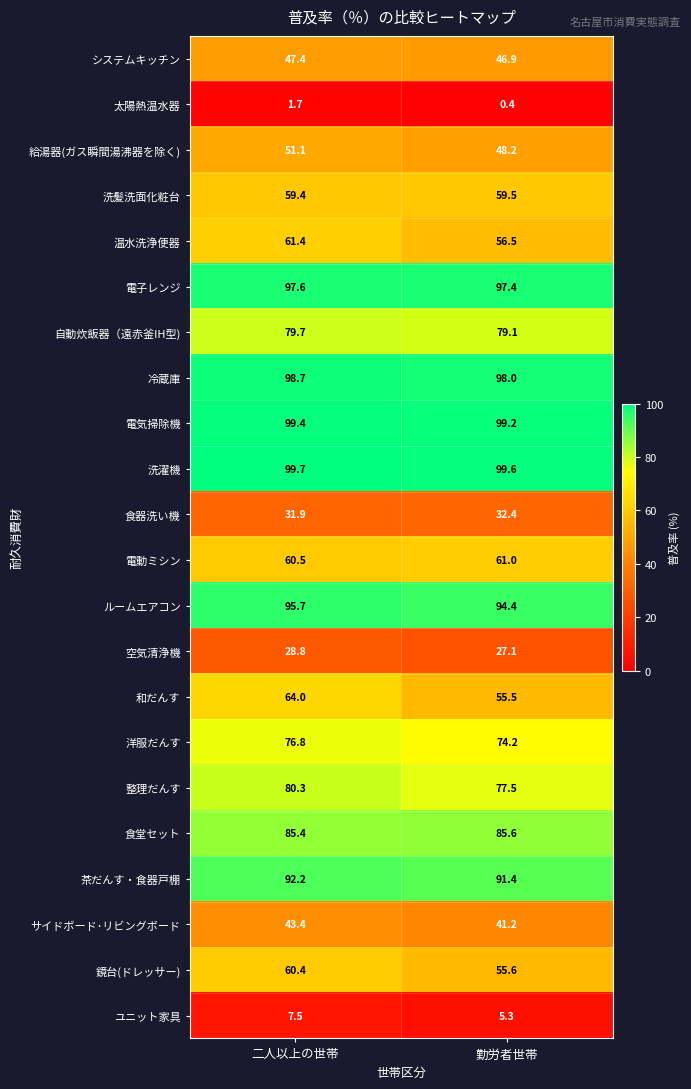

What is the highest value of the 食器洗い機 series?

32.4